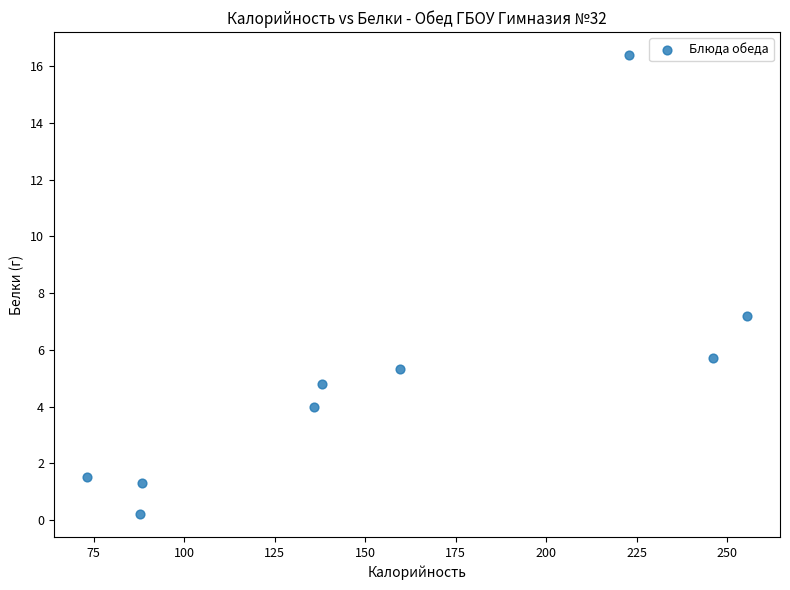

What is the range of X values (max minus min)?

182.4